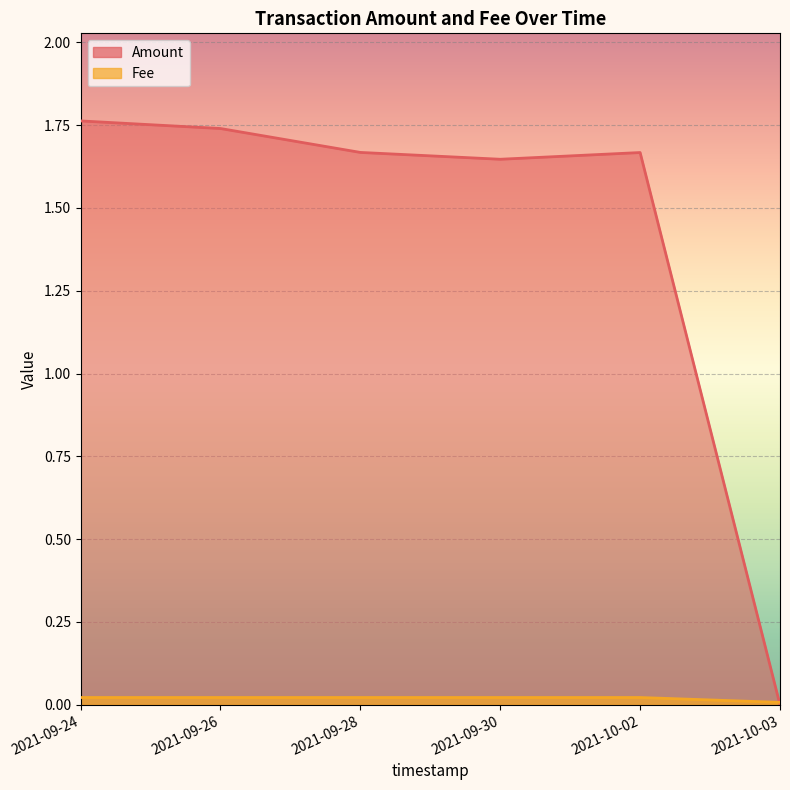

At which label is Amount closest to 0?

2021-10-03